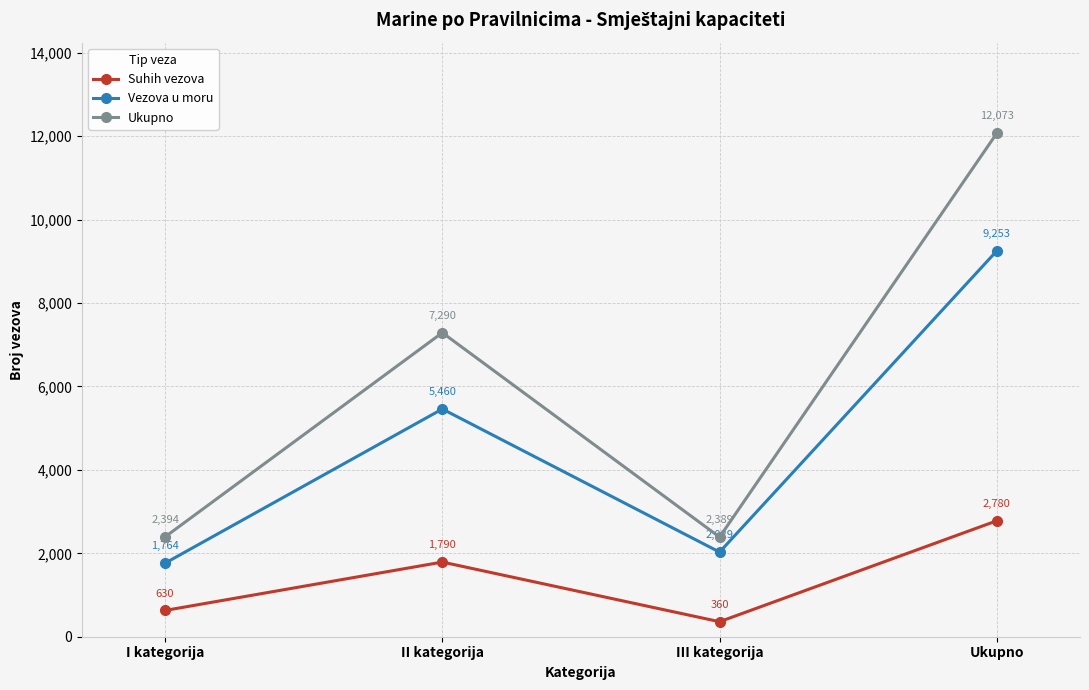

Between I kategorija and III kategorija, which series saw the biggest shift?

Suhih vezova